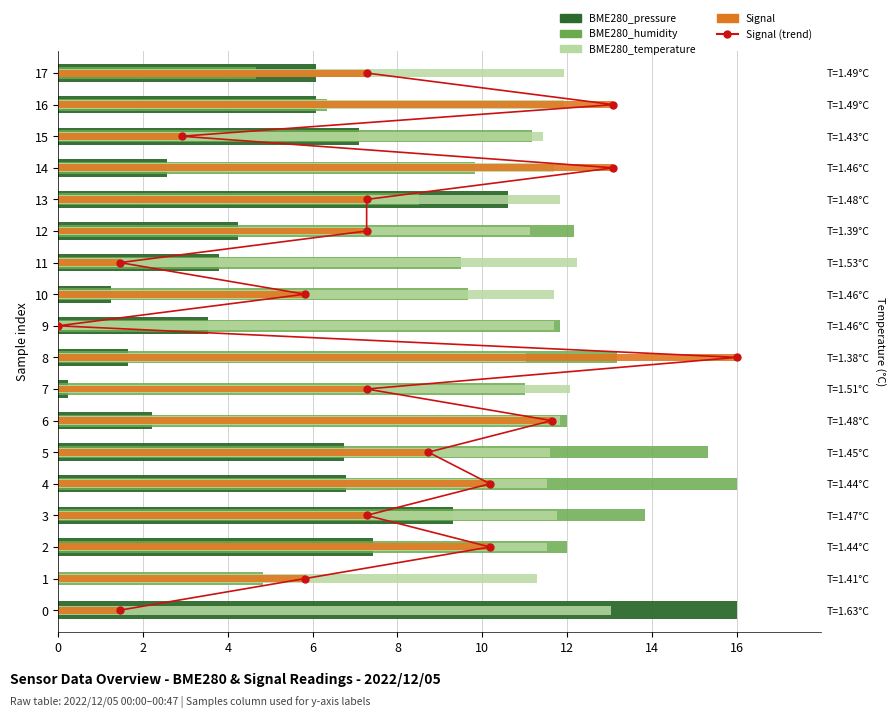

How many groups of bars are there?

18